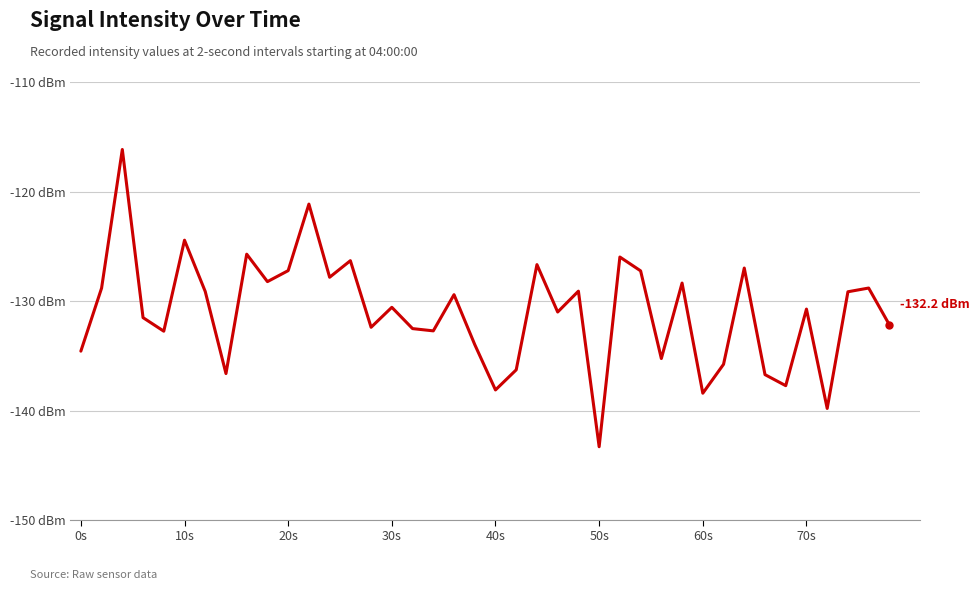

Does the chart have visible grid lines?

Yes